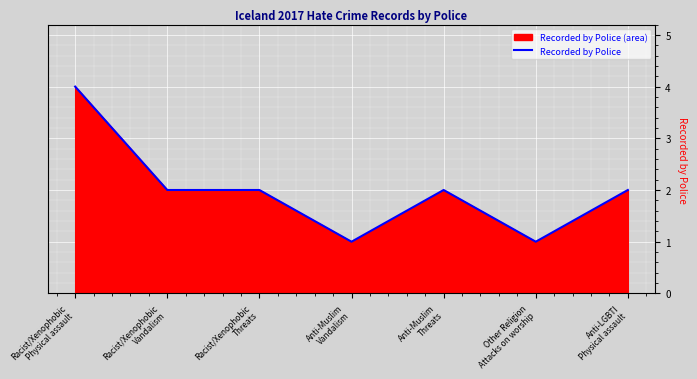

Is it true that the value at Racist/Xenophobic
Threats is 2?

True